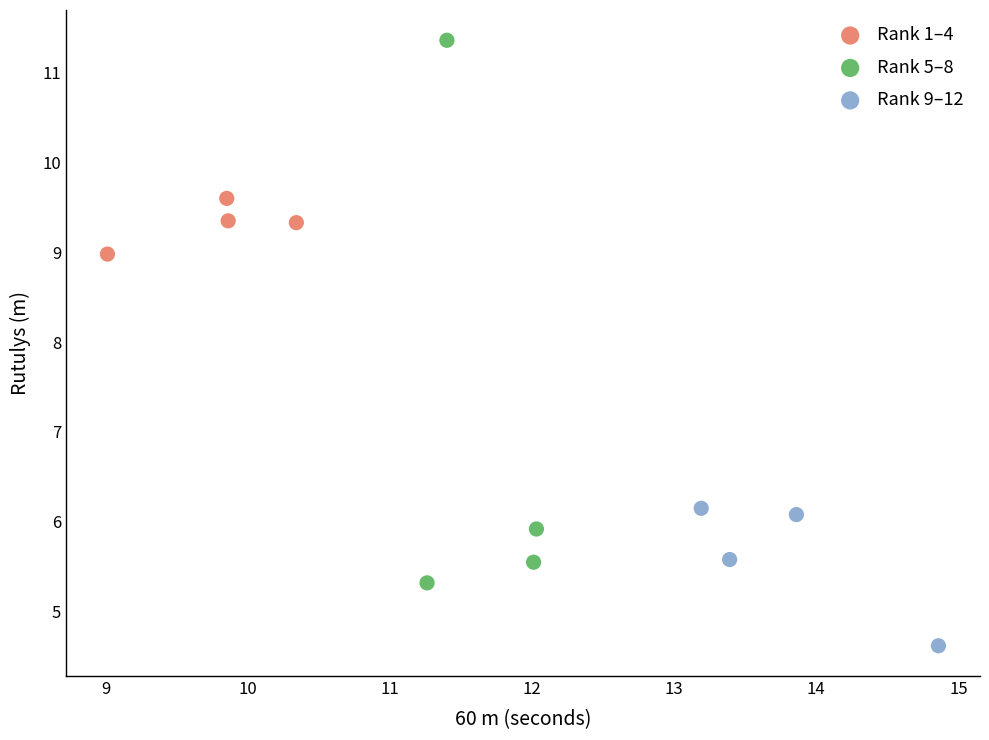

Which series has the largest Y range (max minus min)?

Rank 5–8